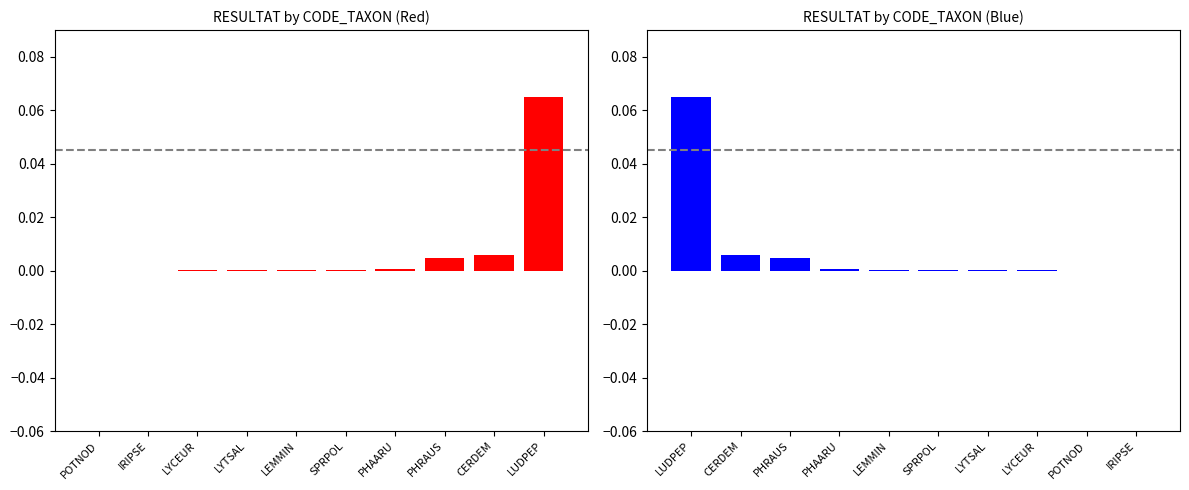

What is the value of the 1st bar from the left?

0.1